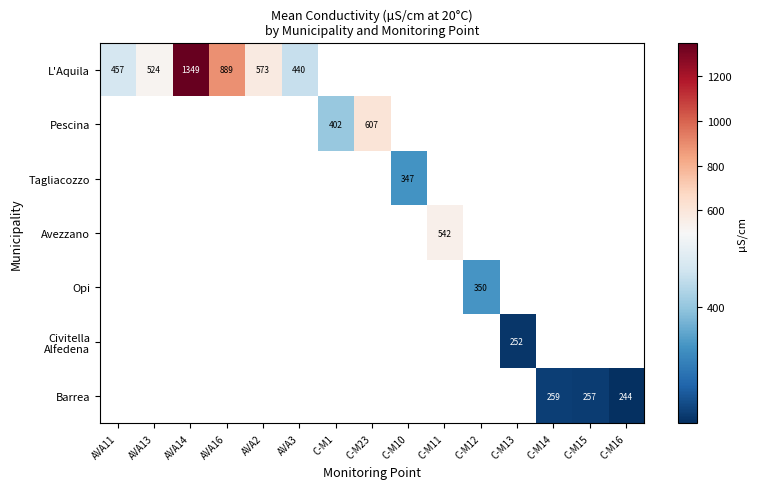

Which category has the lowest value across all series?

C-M16